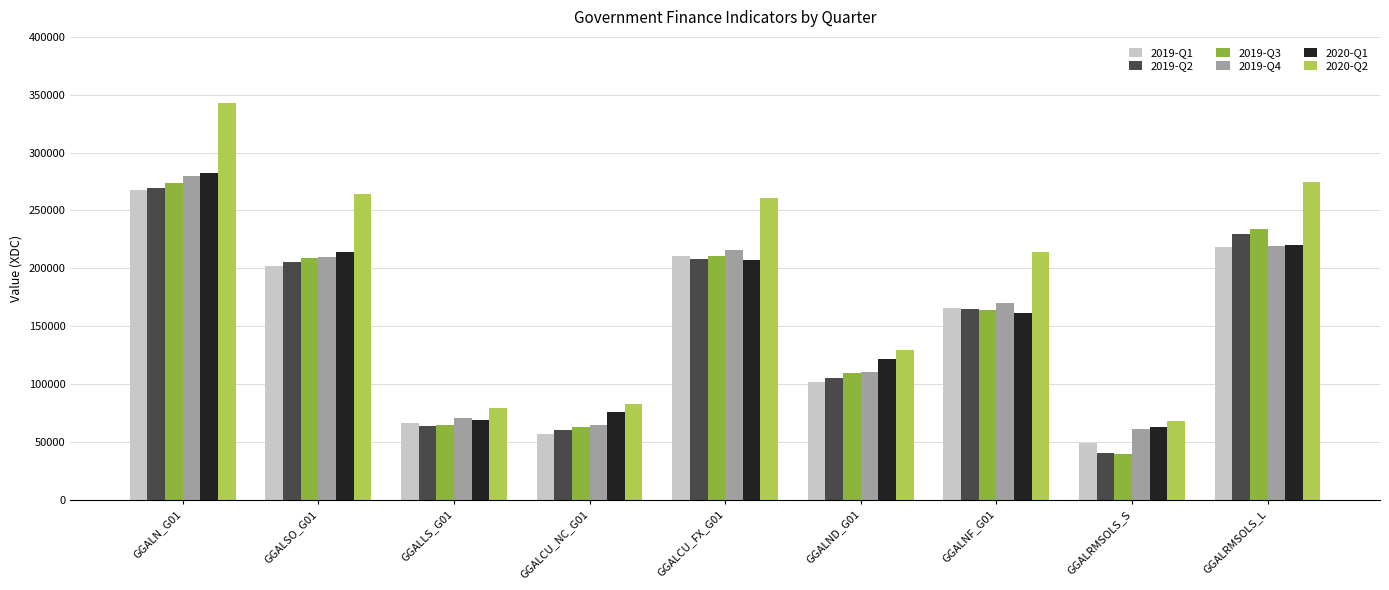

The 2019-Q2 series shows 104882.4 at GGALND_G01. True or false?

True